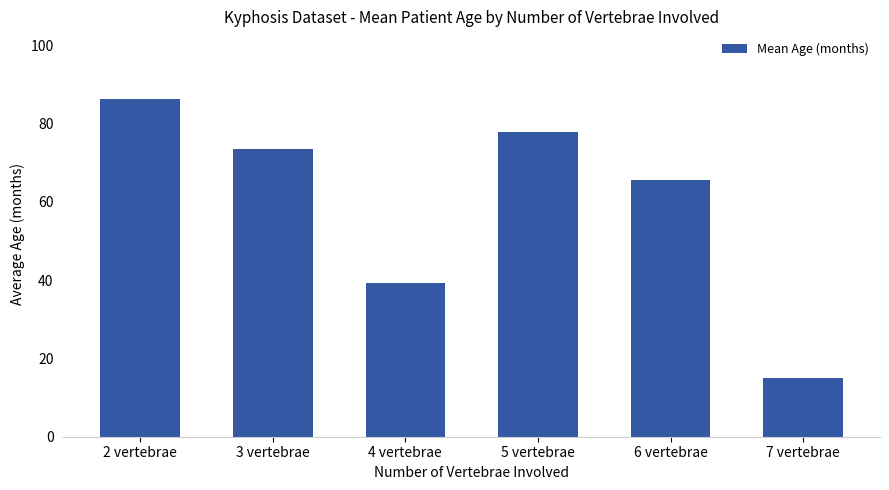

How many series are shown in this chart?

1